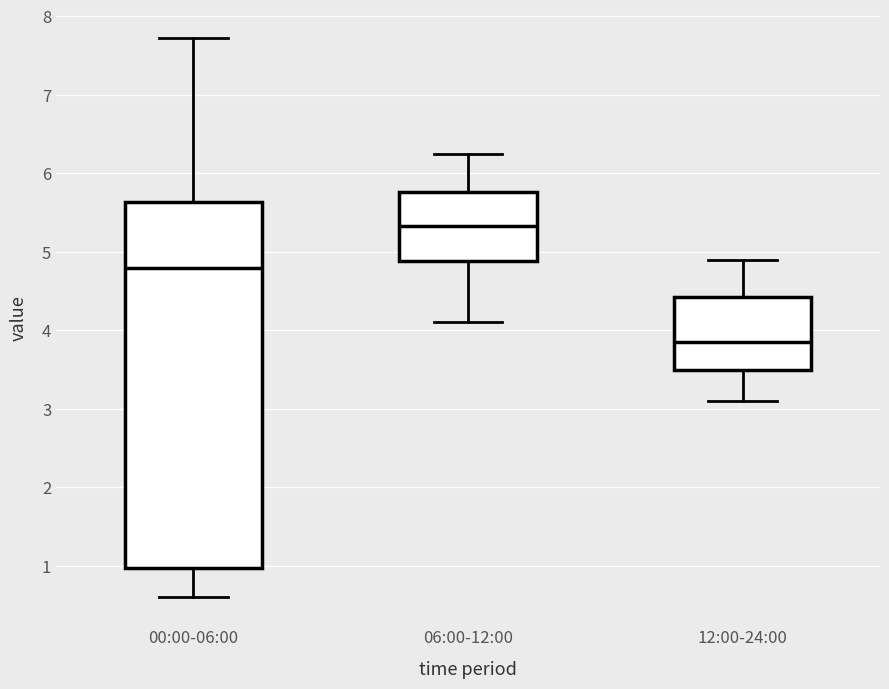

Where does the lower whisker of the box for 00:00-06:00 end on the y-axis? The values are not printed on the chart, so give them approximately, as read against the axis.

0.6